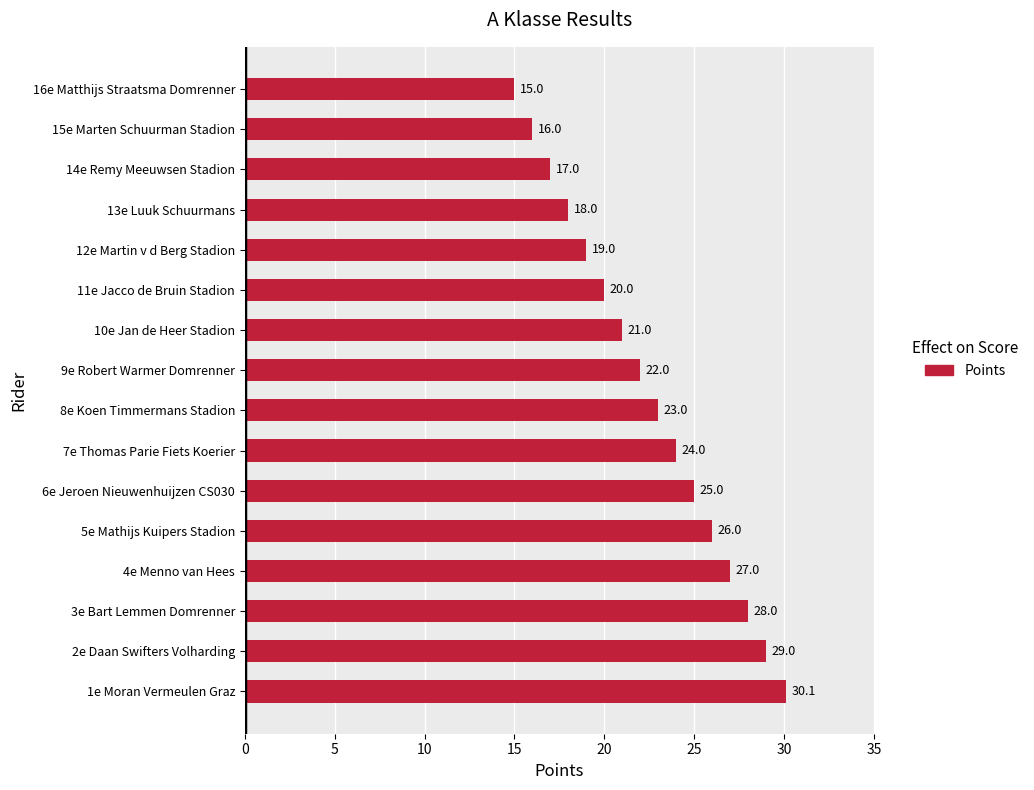

Reading top to bottom, transcribe all the data shown in this chart.

15.0	16.0	17.0	18.0	19.0	20.0	21.0	22.0	23.0	24.0	25.0	26.0	27.0	28.0	29.0	30.1